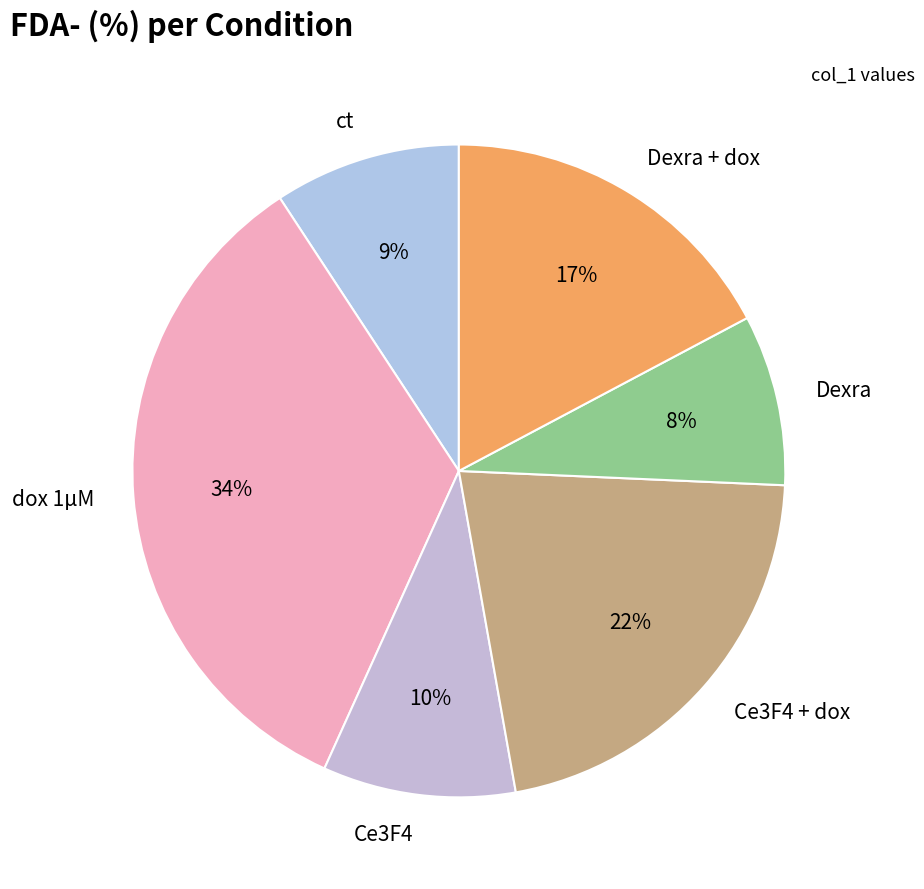

Is it true that Ce3F4 + dox is 22% of the pie?

True